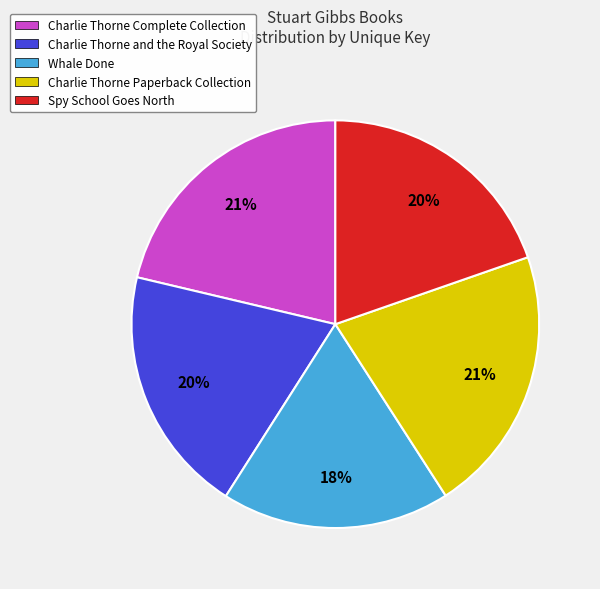

Do Charlie Thorne and the Royal Society and Spy School Goes North together represent more than half of the pie?

No